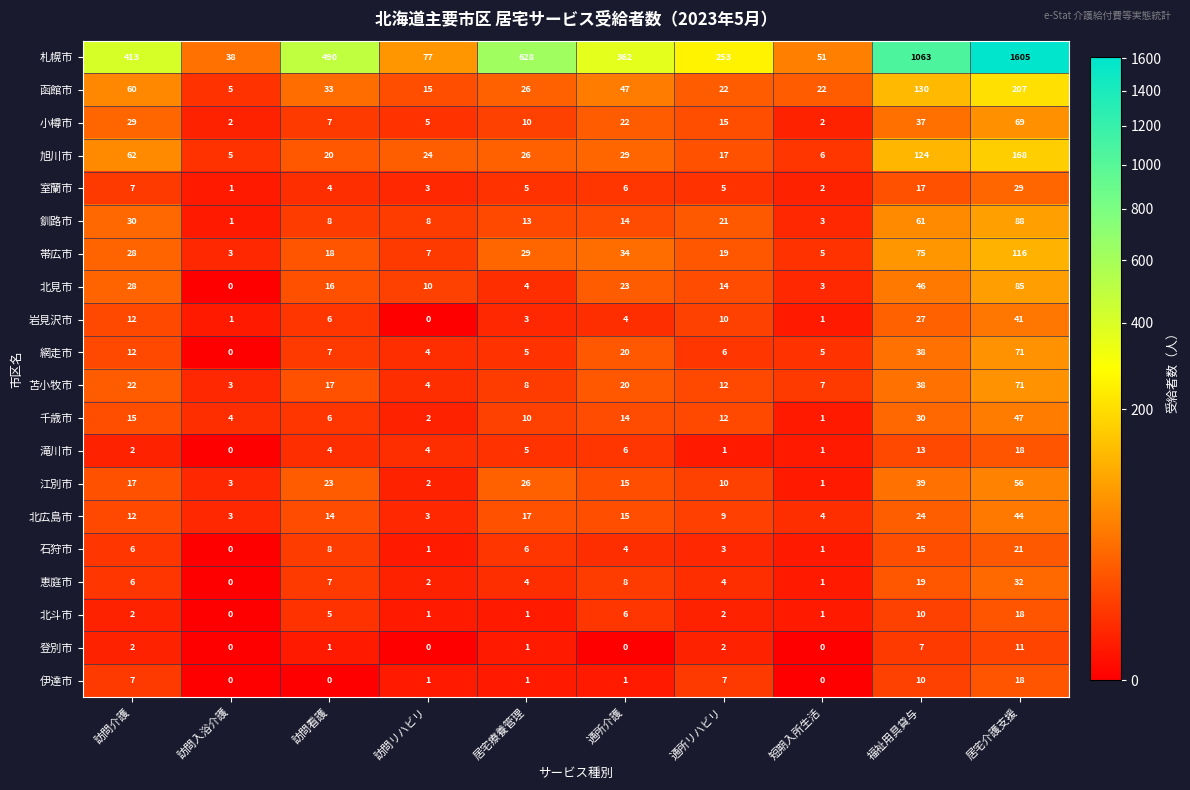

How many values in the 千歳市 series are below 12?

5